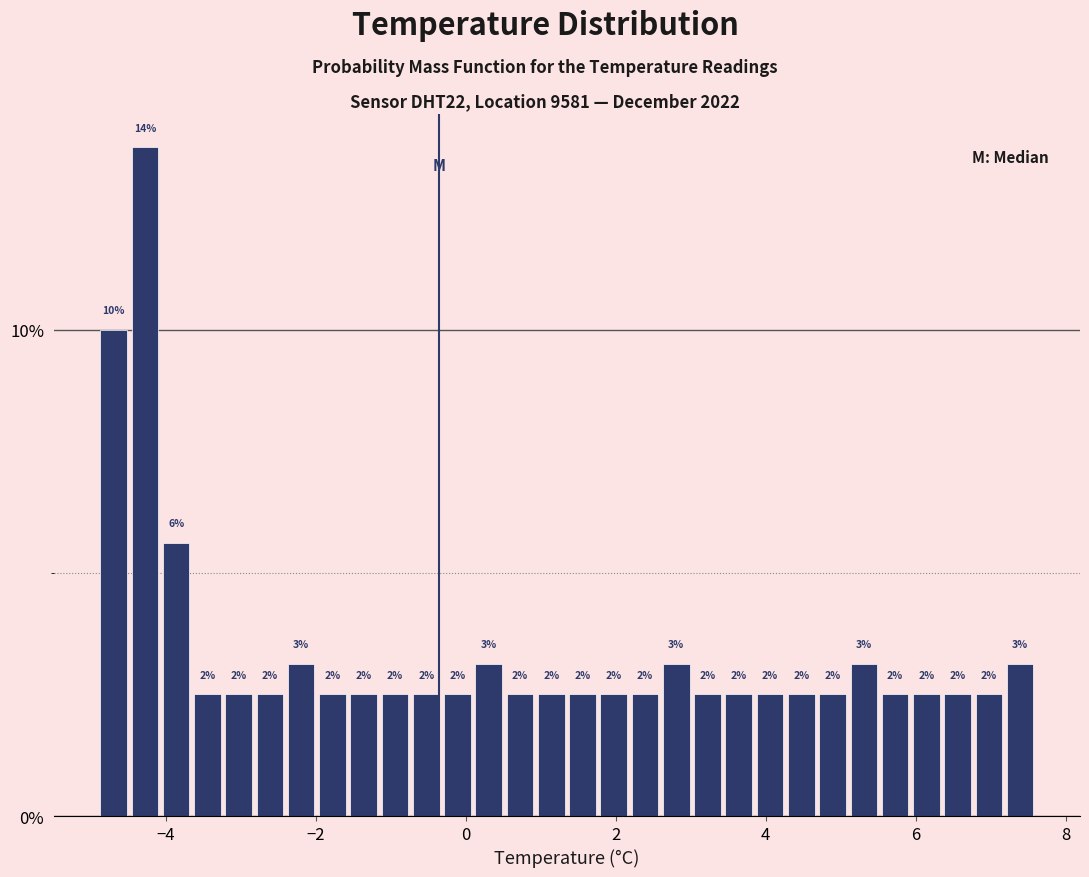

Read against the x-axis, roughly where is the centre of the tallest bar?

-4.2